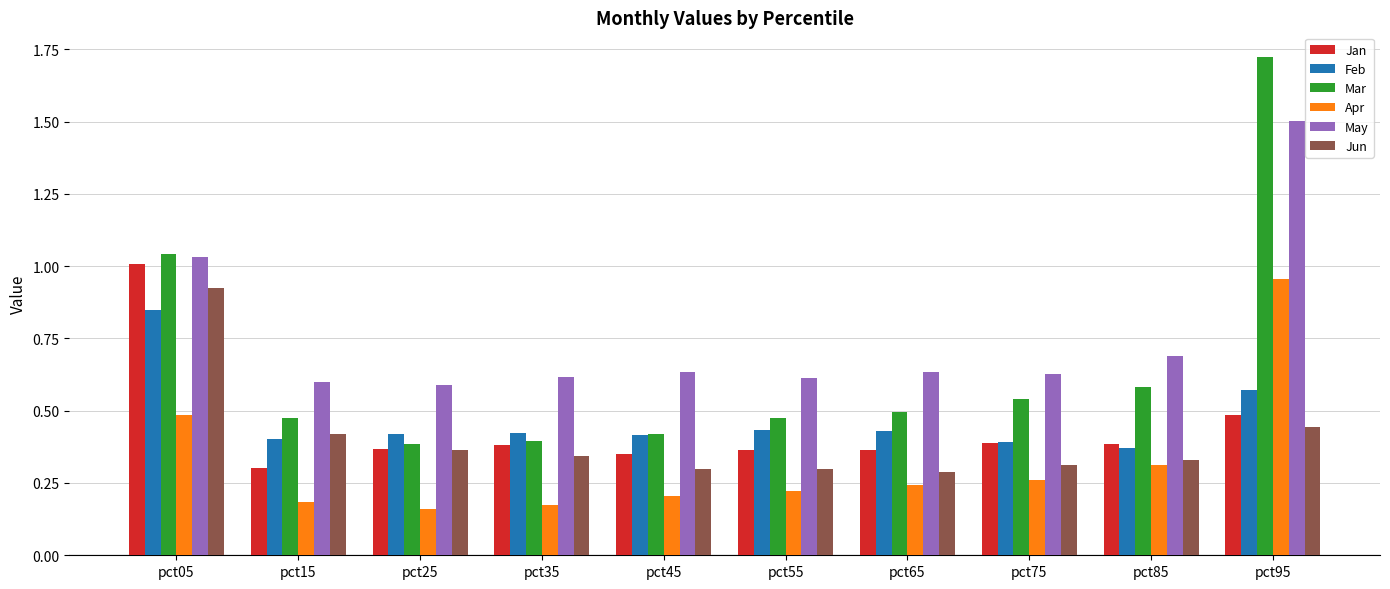

The Apr series shows 0.1 at pct65. True or false?

False